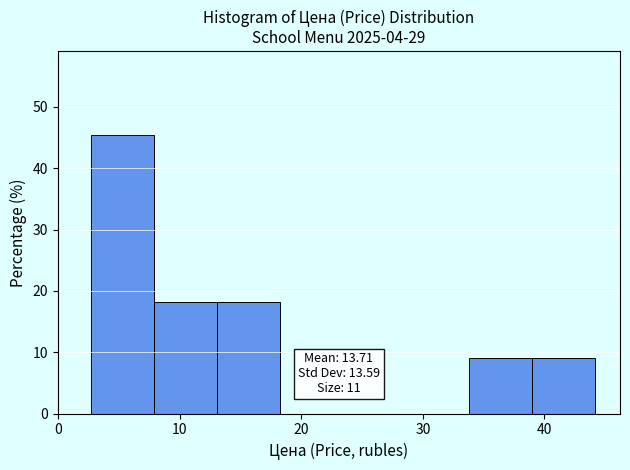

Over which range of the x-axis is the bar tallest?

3 to 8